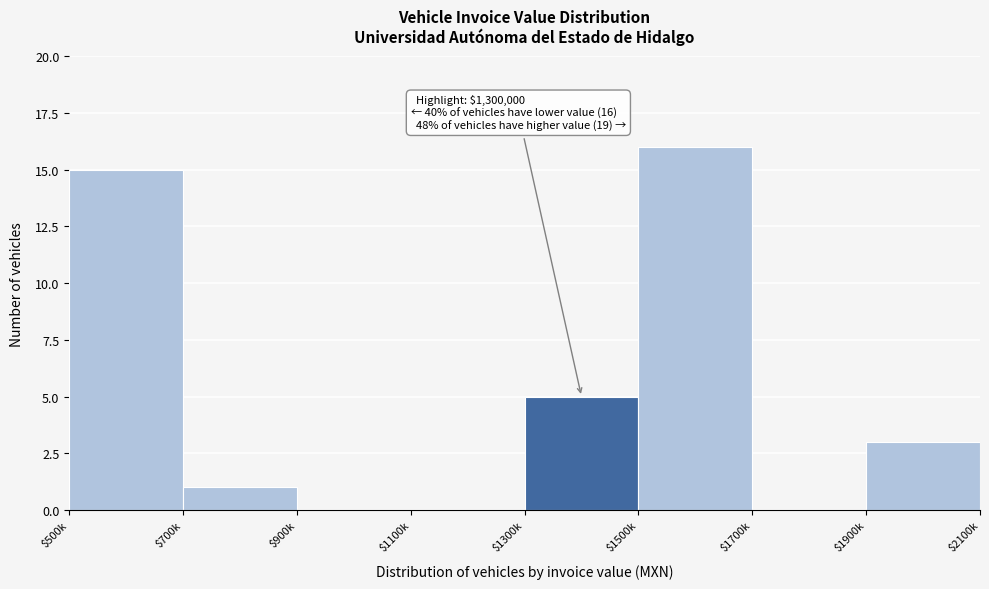

True or false: the data shows 0 at $1700k.

True